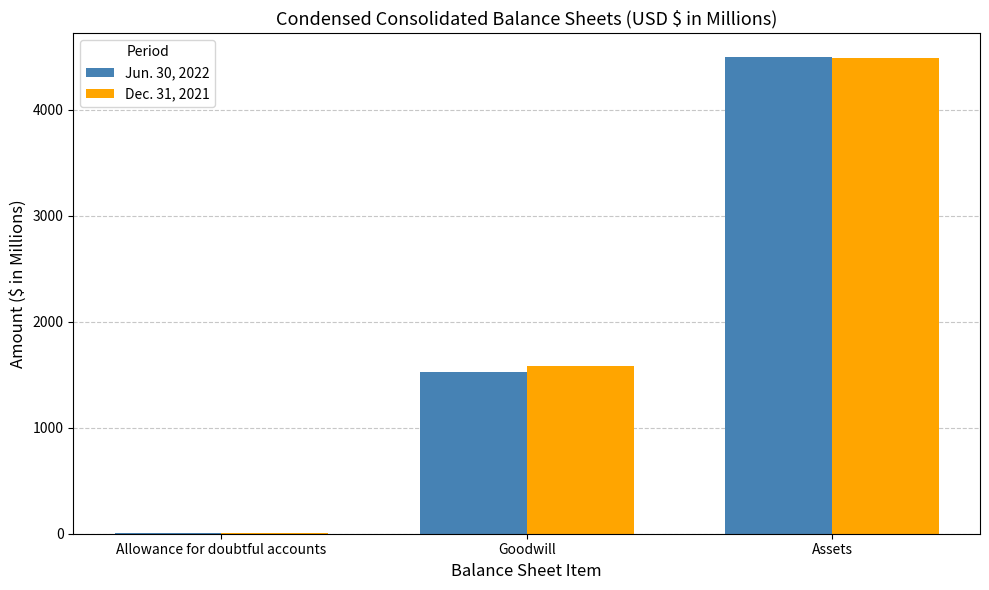

At which category is the sum across all series the highest?

Assets